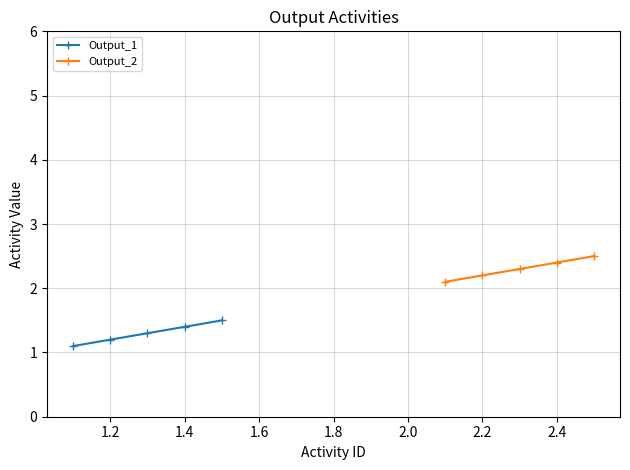

Does the chart display data point markers on the line(s)?

Yes